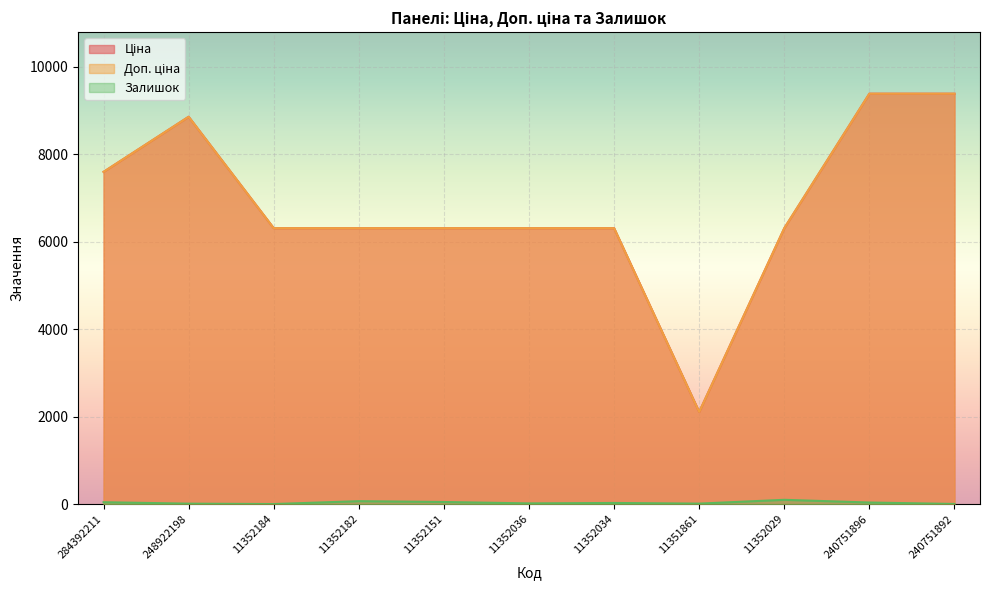

True or false: Залишок and Ціна intersect in this chart.

False